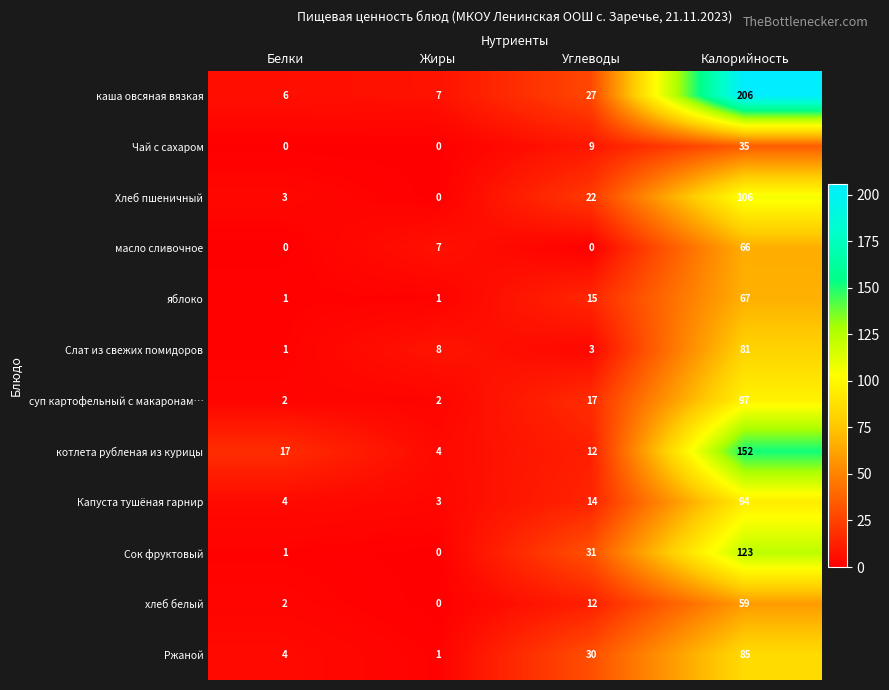

List the series in order of their peak value, lowest first.

Чай с сахаром, хлеб белый, масло сливочное, яблоко, Слат из свежих помидоров, Ржаной, Капуста тушёная гарнир, суп картофельный с макаронам…, Хлеб пшеничный, Сок фруктовый, котлета рубленая из курицы, каша овсяная вязкая